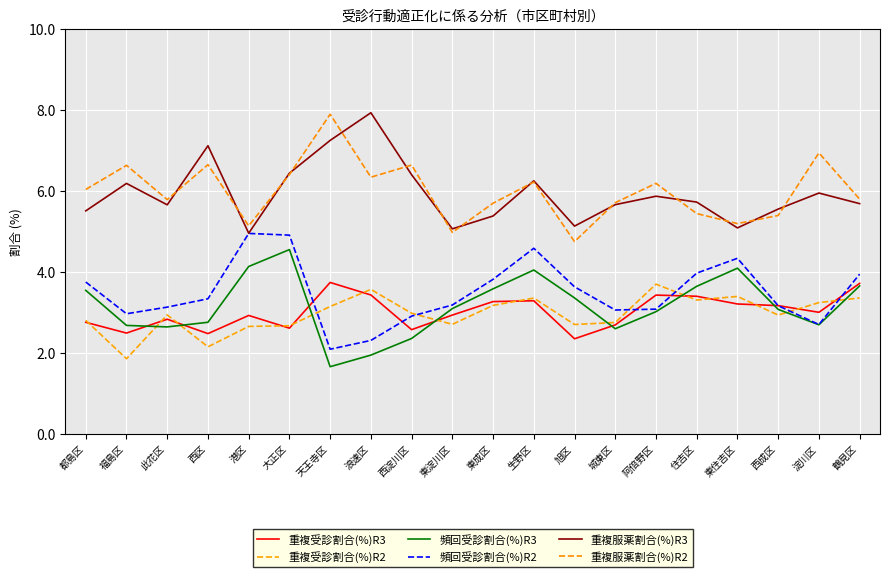

Does the chart display data point markers on the line(s)?

No